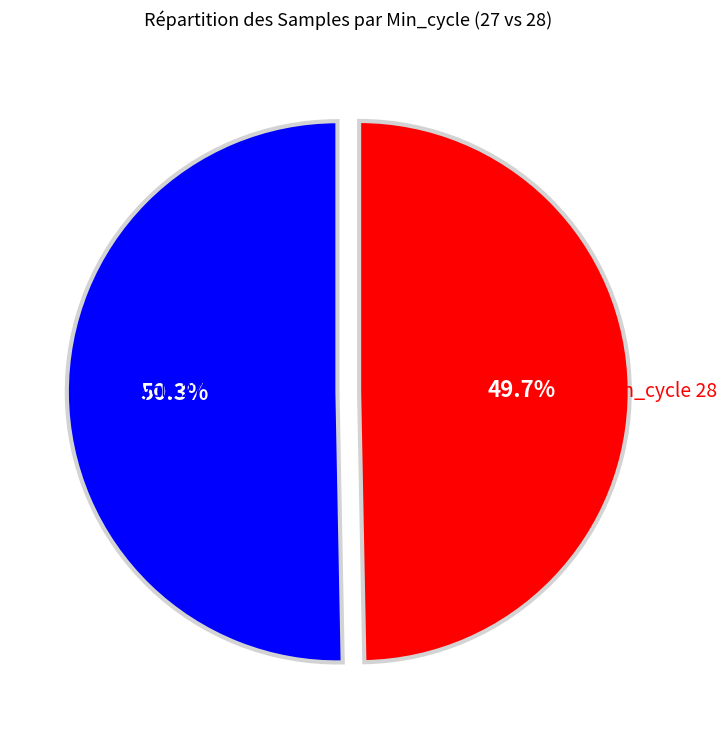

Which slice represents more than half of the pie?

Min_cycle 27